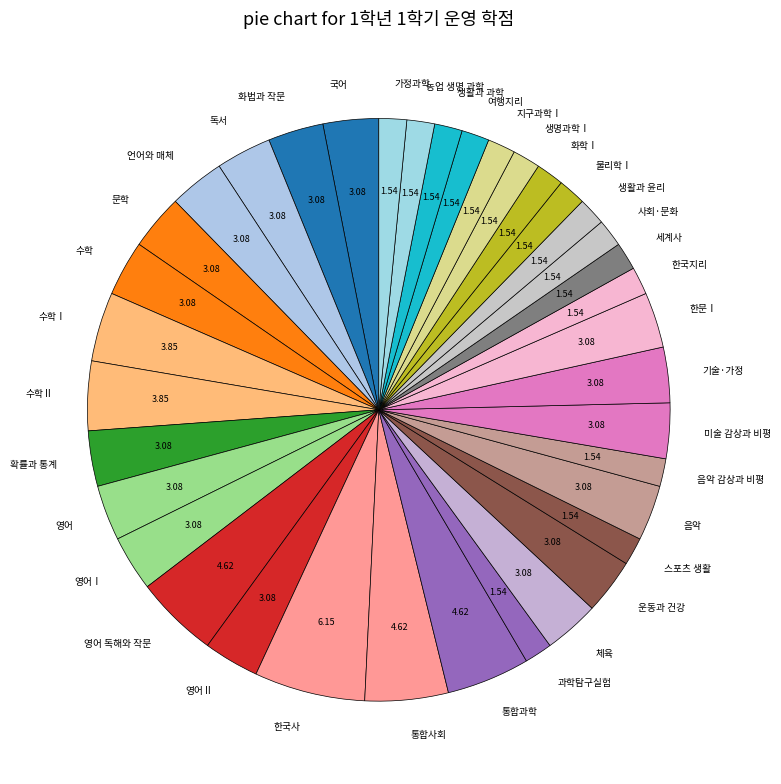

The 기술·가정 slice represents 3% of the pie. True or false?

True